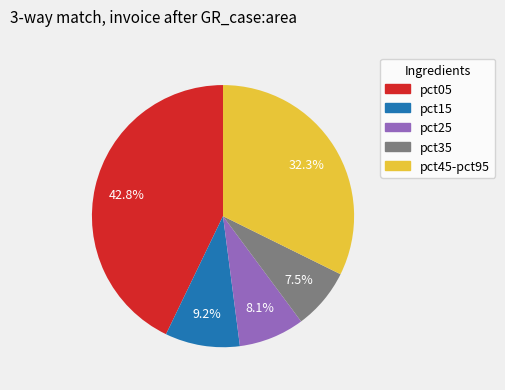

To the nearest percent, what is the difference between the largest and smallest slice percentages?

35%